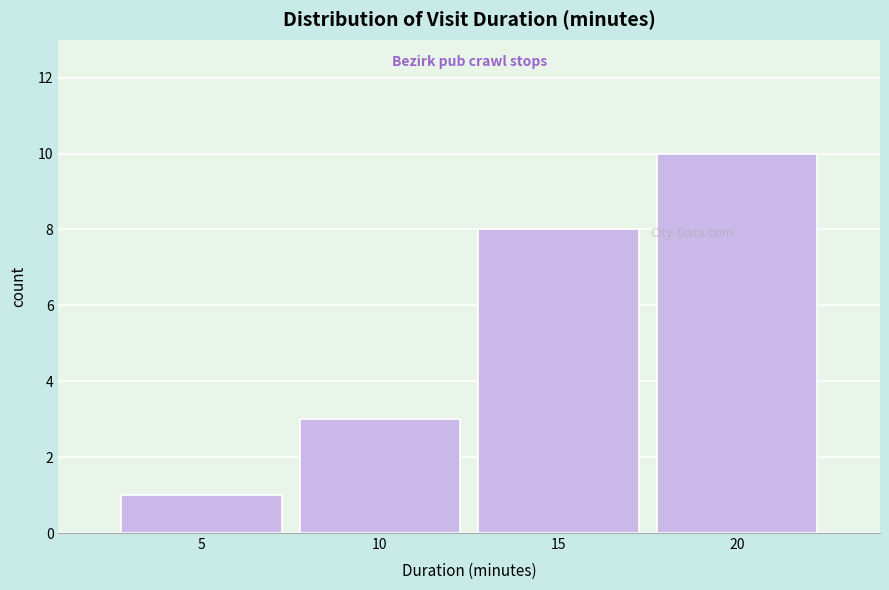

Reading right to left, list all the values displayed in this chart.

20=10	15=8	10=3	5=1